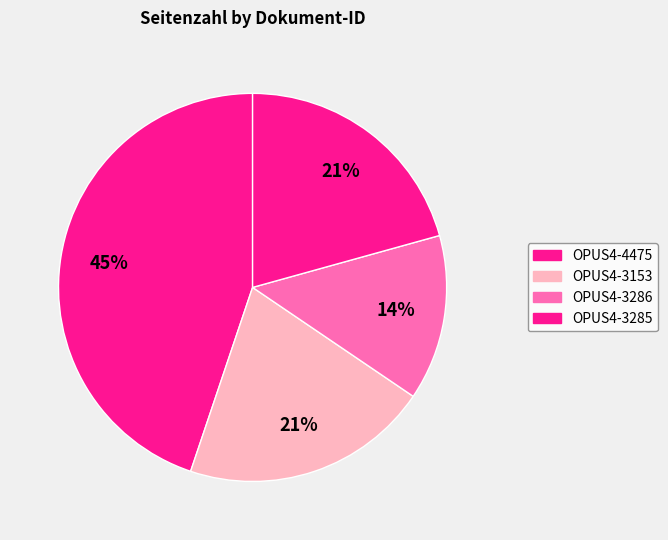

Rank the categories by value from highest to lowest.

OPUS4-4475, OPUS4-3153, OPUS4-3285, OPUS4-3286